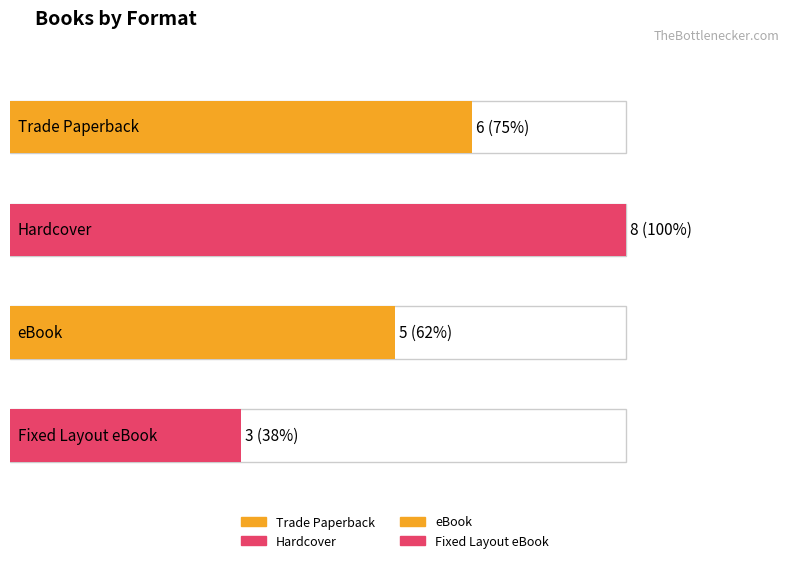

Count the values in the range 5 to 8.

3